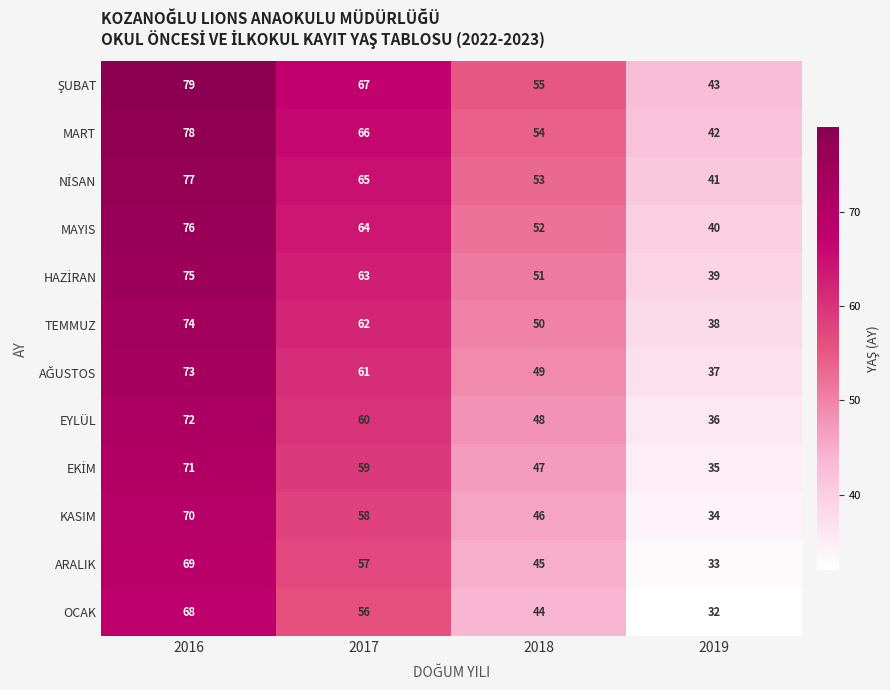

What is the spread (max minus min) of values at 2017?

11